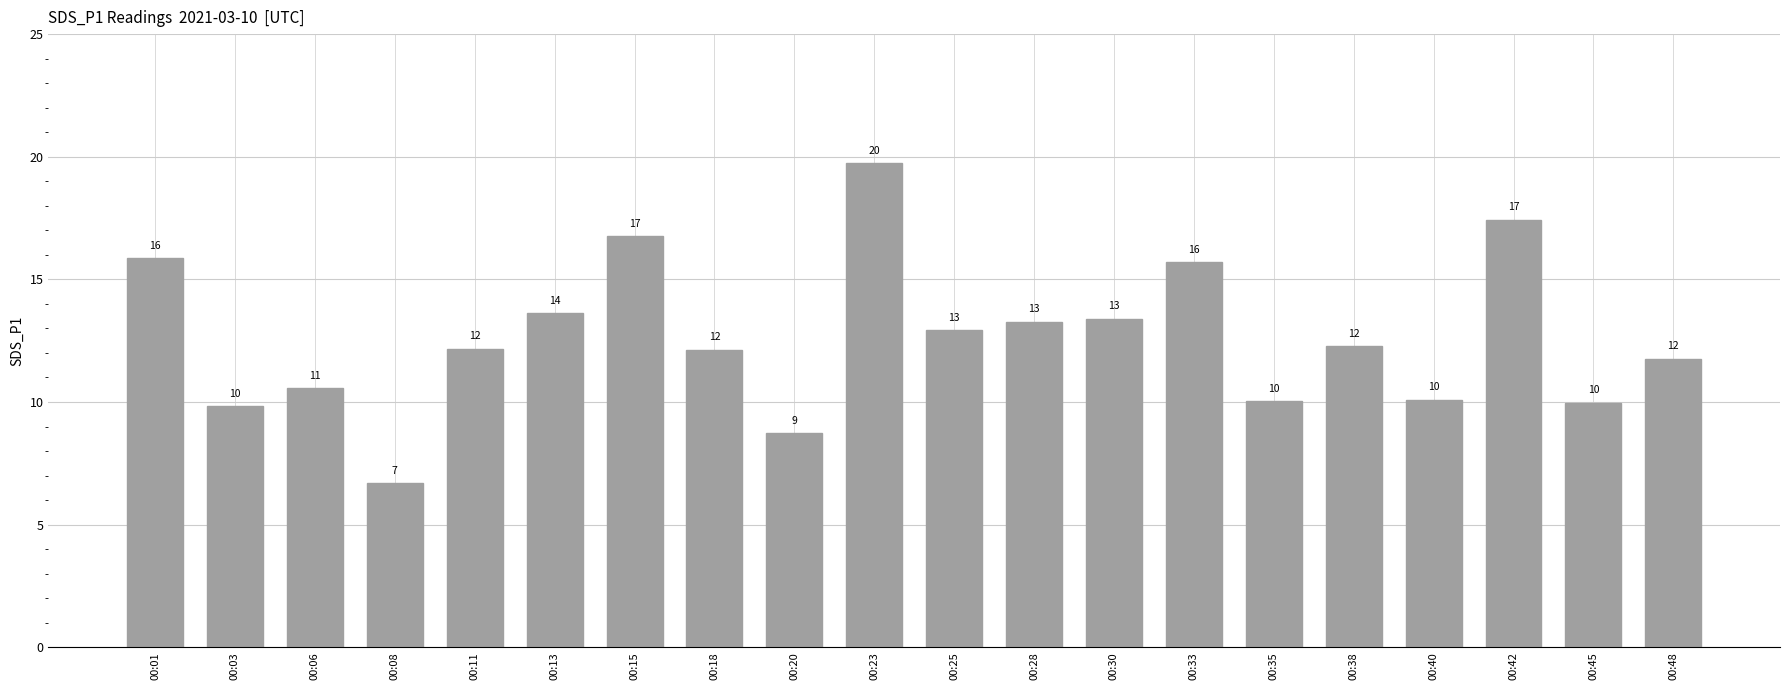

What is the change in value from 00:08 to 00:20?

+2.0